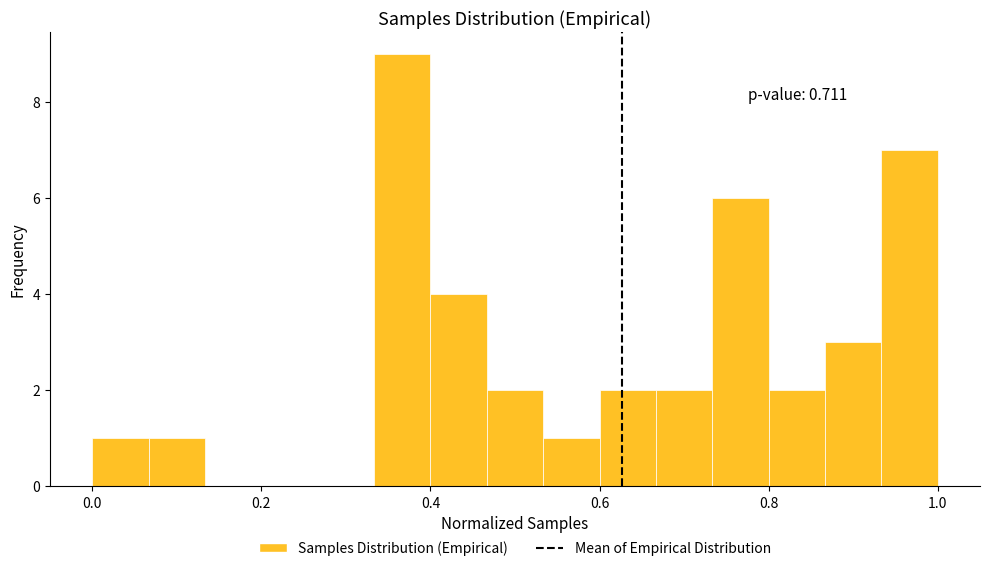

Read against the x-axis, roughly where is the centre of the tallest bar?

0.36